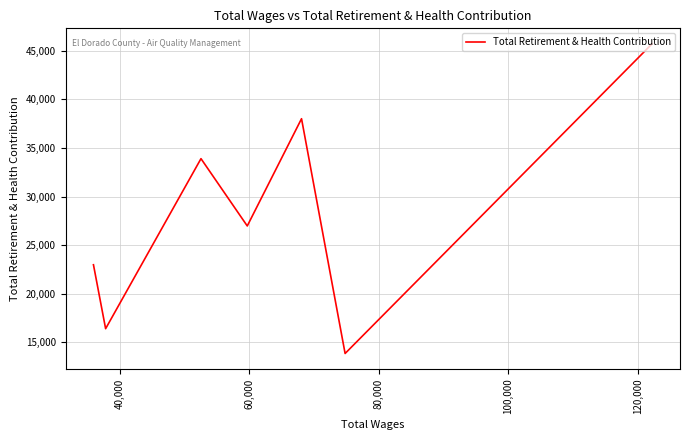

Does the chart display data point markers on the line(s)?

No